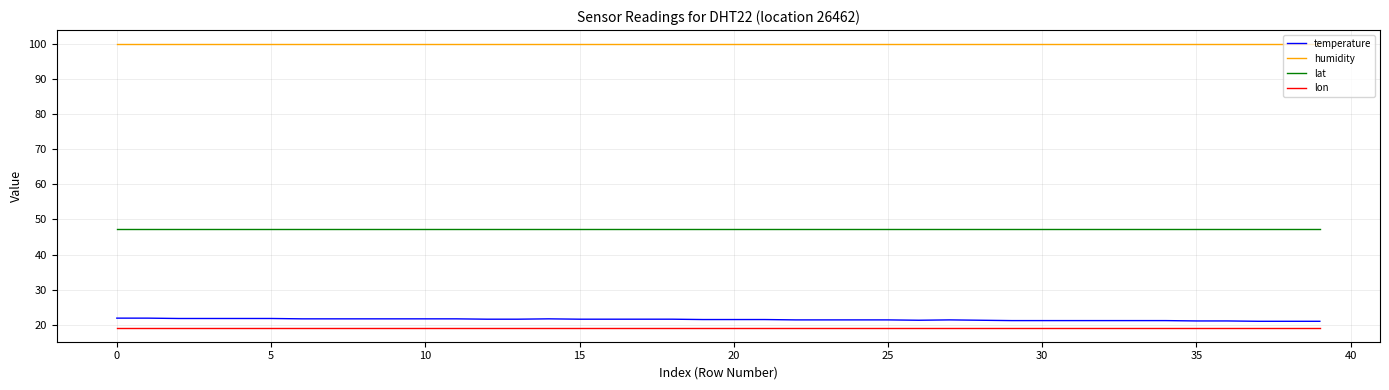

True or false: temperature and humidity intersect in this chart.

False